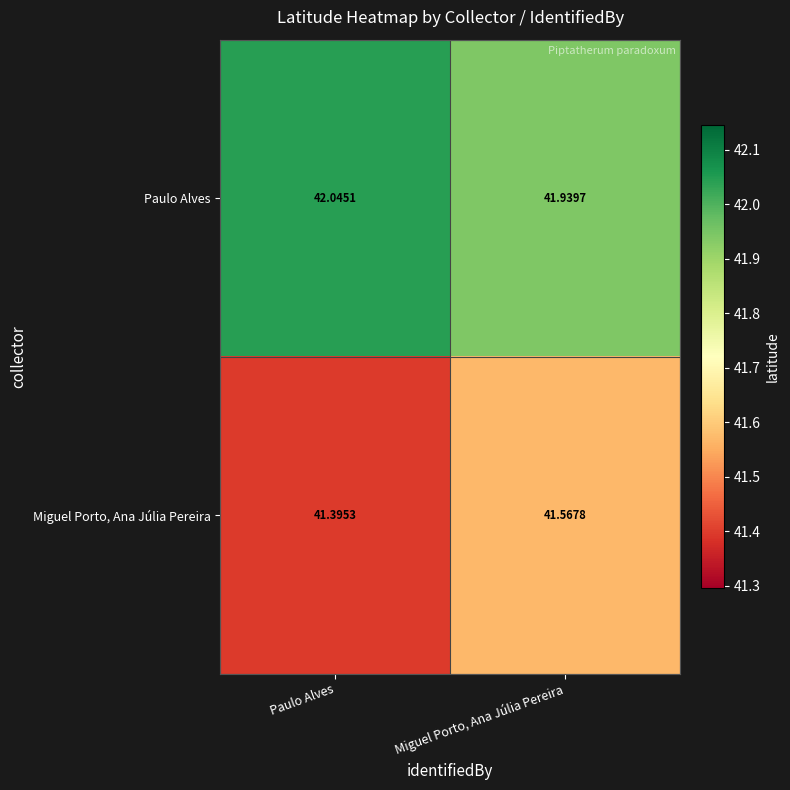

What is the spread (max minus min) of values at Paulo Alves?

0.6